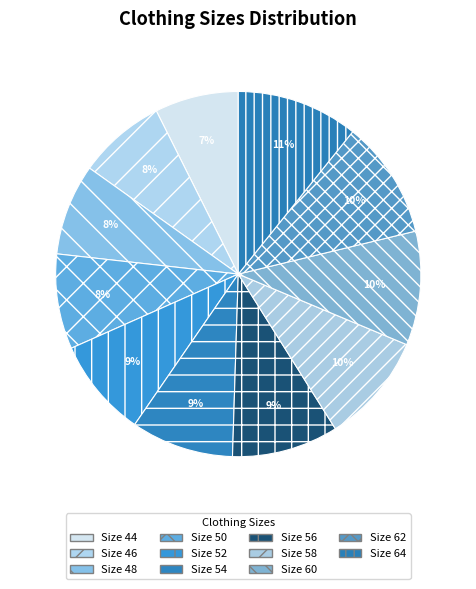

Count the number of slices in the pie.

11